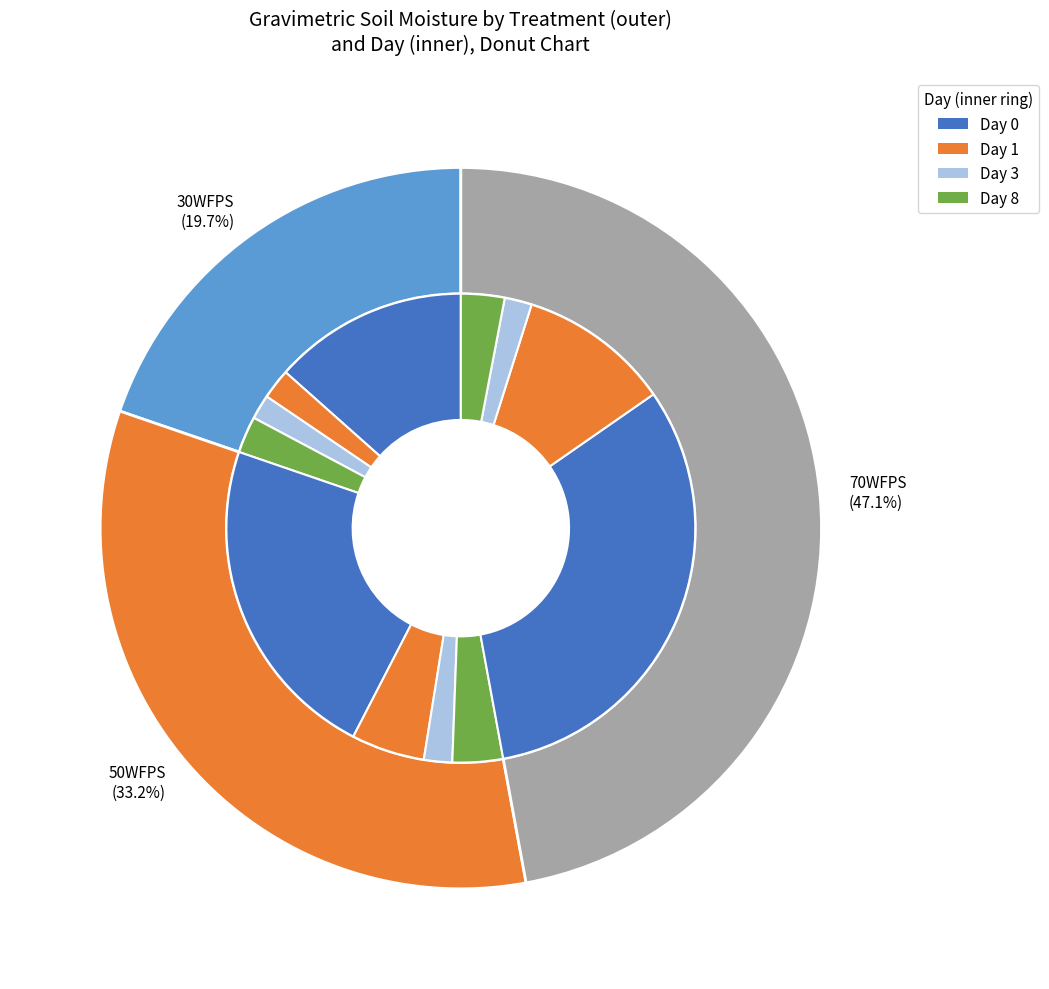

How many slices are in this pie chart?

3